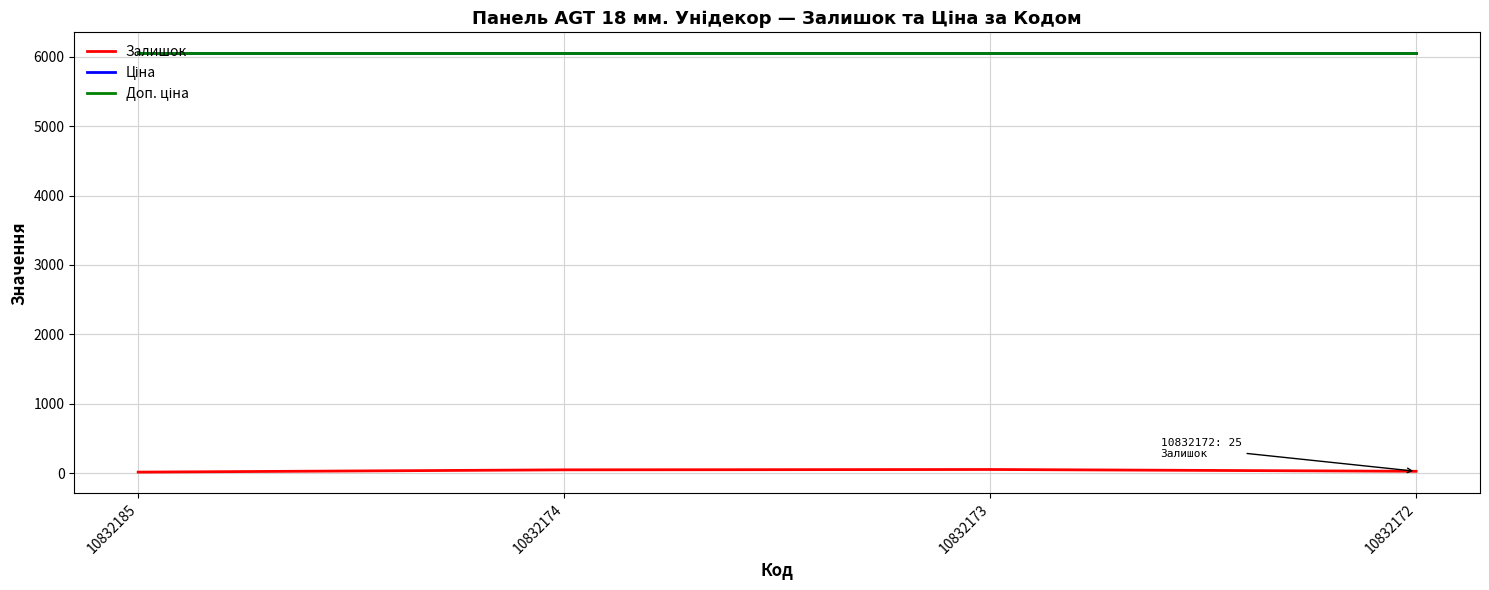

Is the value of Залишок at 10832173 greater than the value of Ціна at 10832174?

No